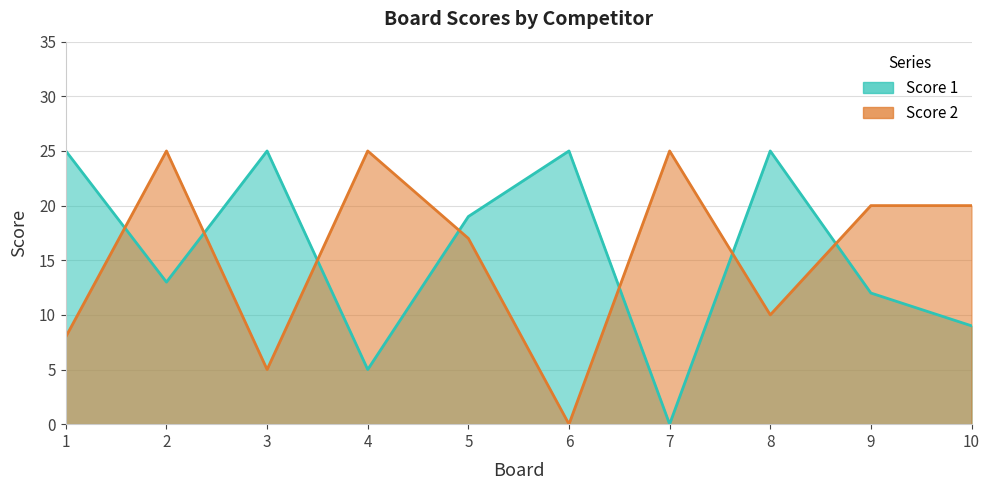

Which category has the highest value across all series?

1